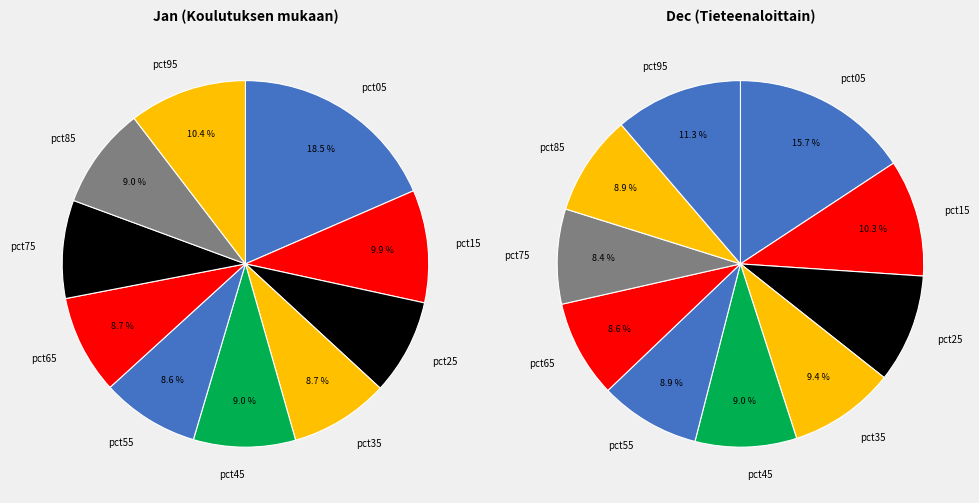

Which category has the biggest portion of the pie?

pct05